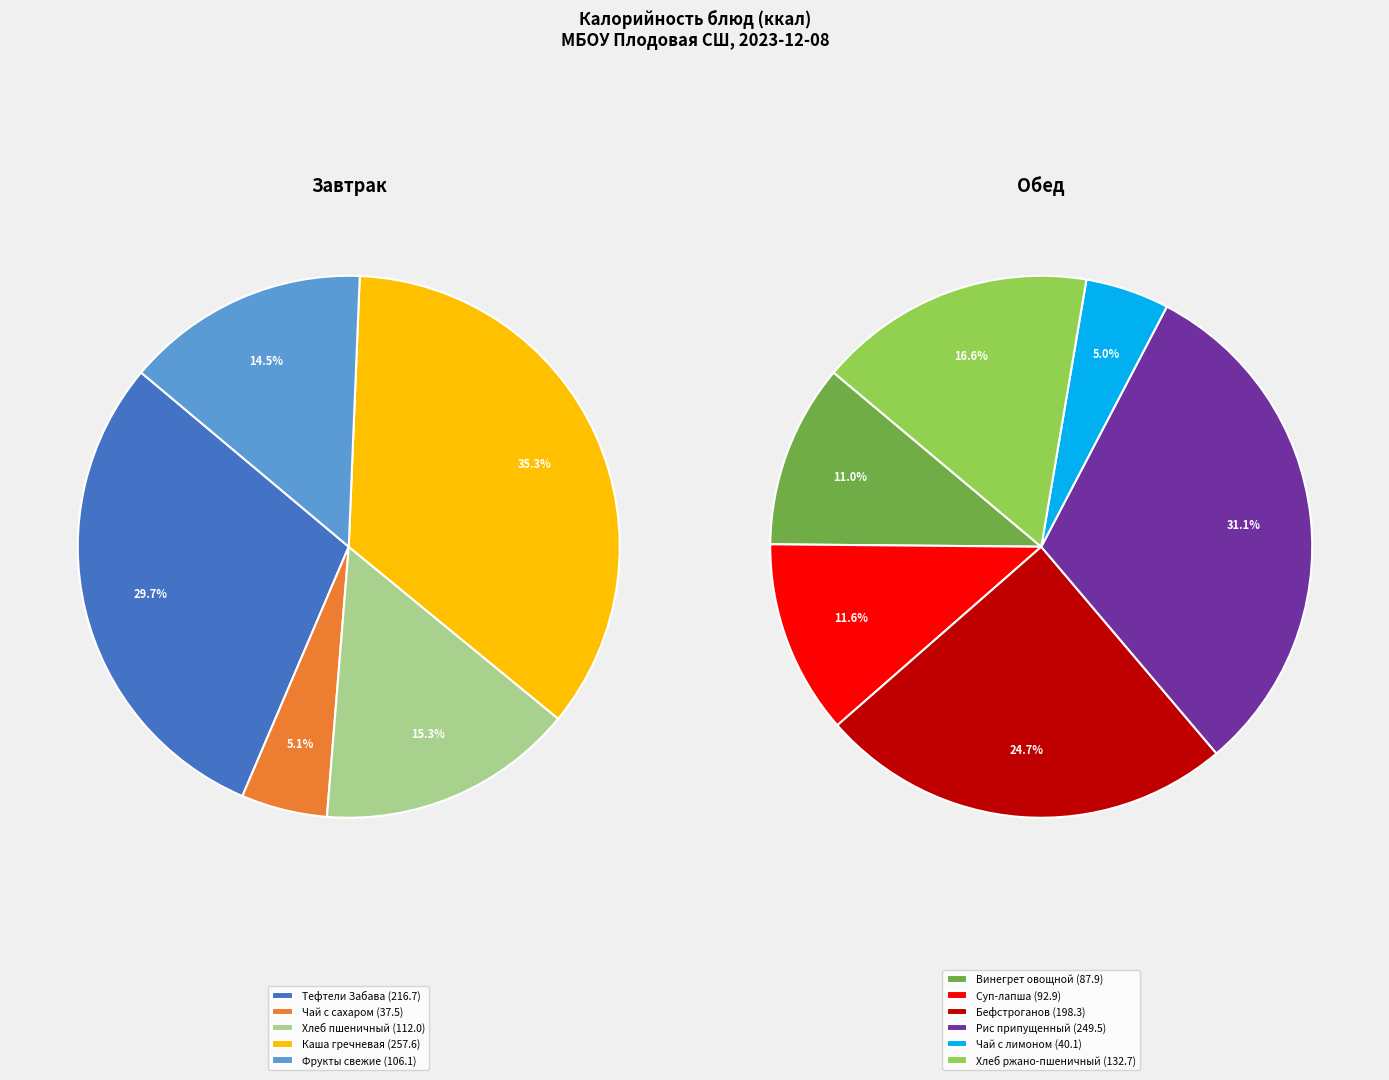

Rank the categories by value from highest to lowest.

Каша гречневая, Рис припущенный, Тефтели Забава, Бефстроганов, Хлеб ржано-пшеничный, Хлеб пшеничный, Фрукты свежие, Суп-лапша, Винегрет овощной, Чай с лимоном, Чай с сахаром